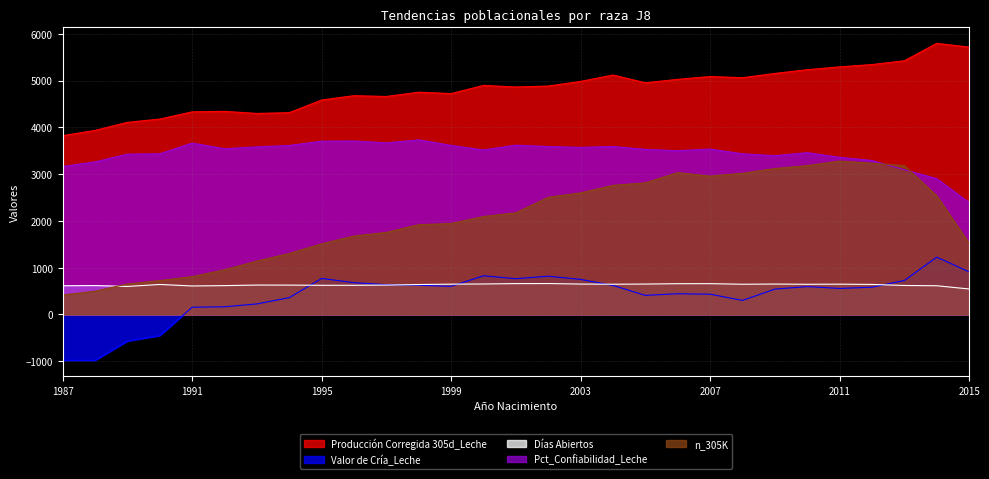

At which label does Producción Corregida 305d_Leche first exceed 4884?

2000